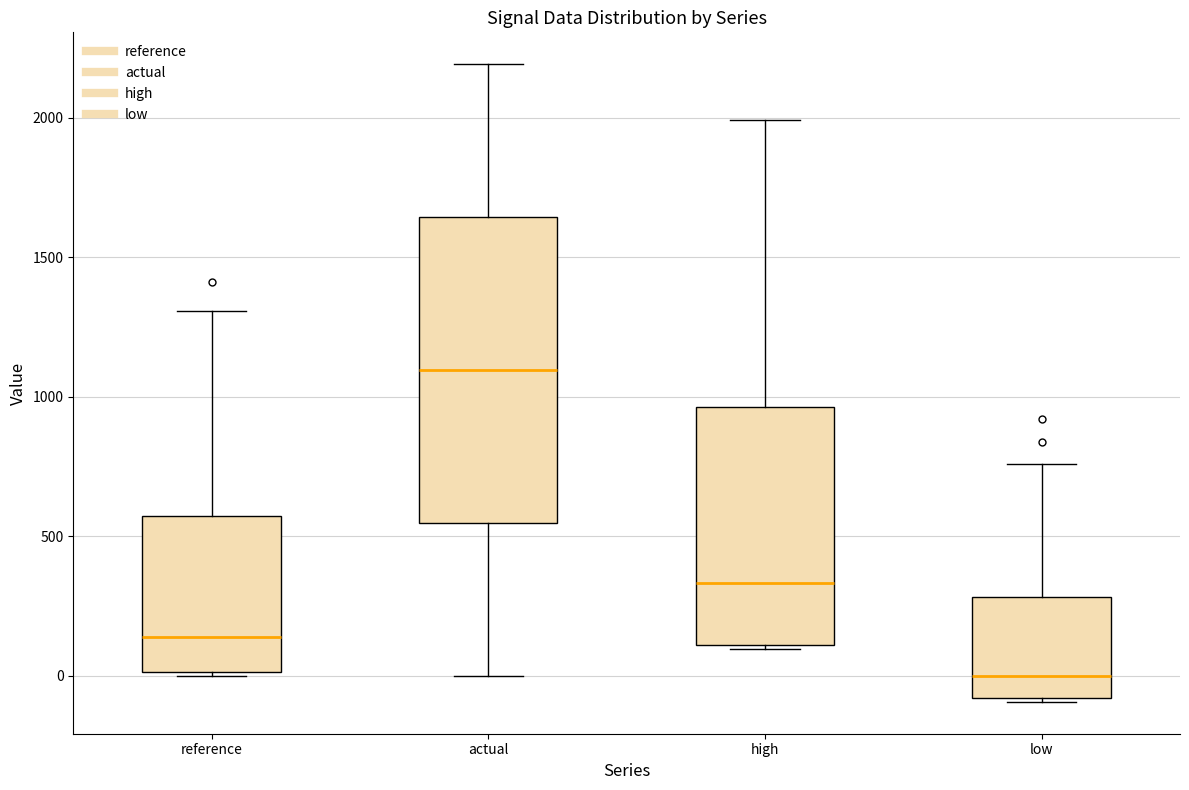

Comparing the boxes themselves (not the whiskers), which one is the tallest?

actual